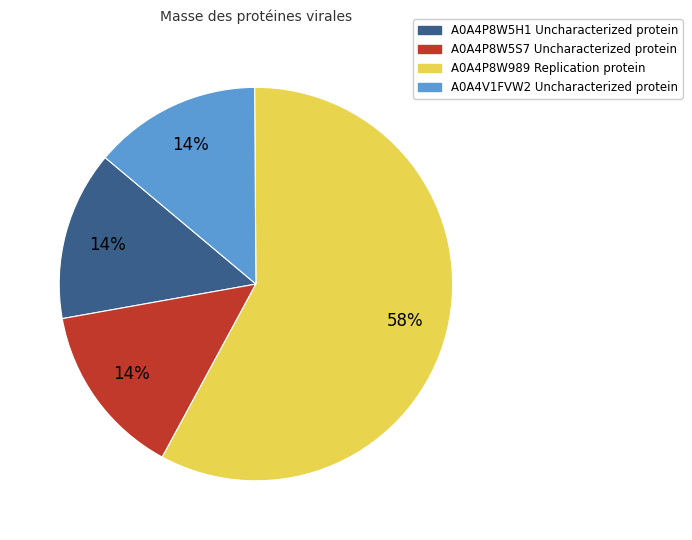

Do A0A4P8W989 and A0A4P8W5H1 together represent more than half of the pie?

Yes